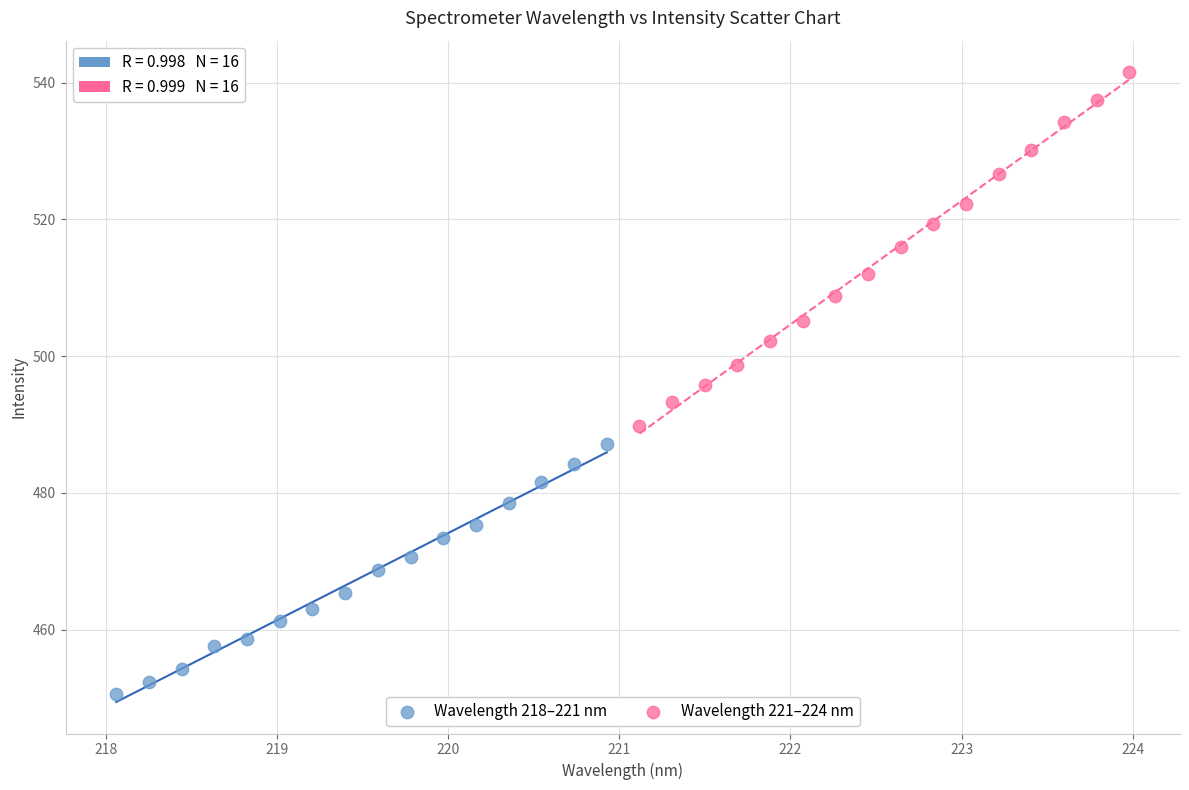

Which series contains the lowest Y value?

Wavelength 218–221 nm